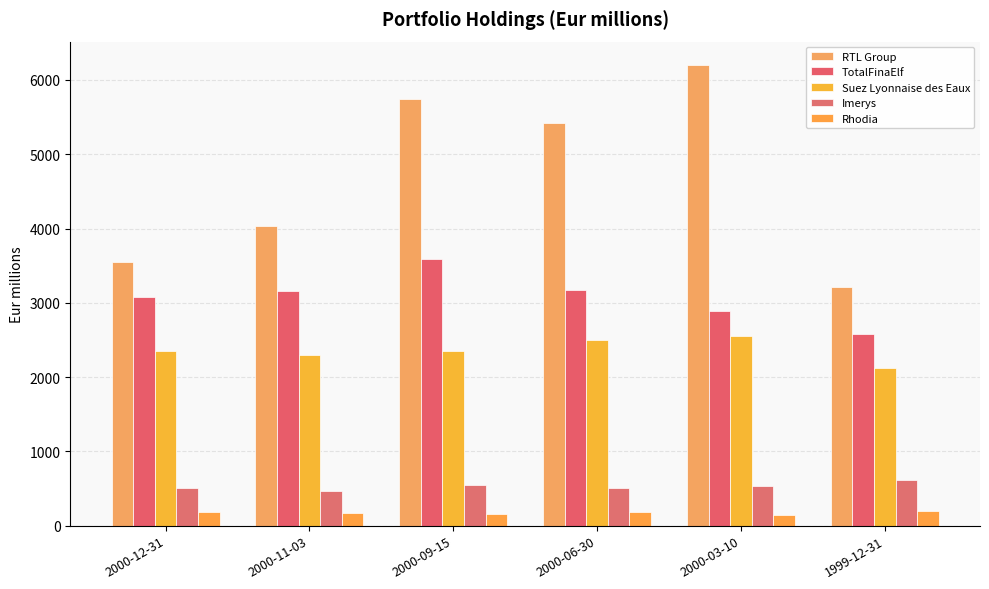

What is the maximum value for Rhodia?

201